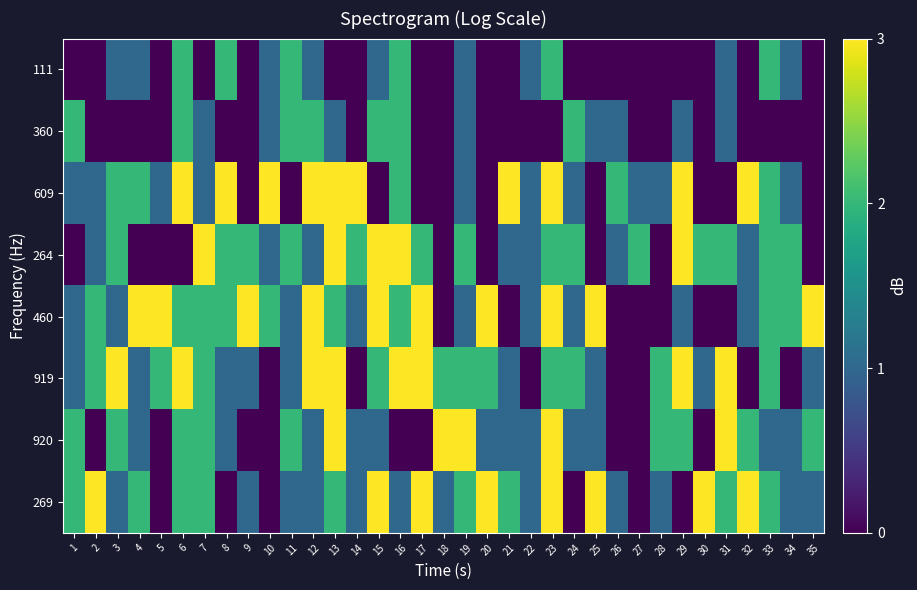

Reading left to right, transcribe all the data shown in this chart.

111: 1=0	2=0	3=1	4=1	5=0	6=2	7=0	8=2	9=0	10=1	11=2	12=1	13=0	14=0	15=1	16=2	17=0	18=0	19=1	20=0	21=0	22=1	23=2	24=0	25=0	26=0	27=0	28=0	29=0	30=0	31=1	32=0	33=2	34=1	35=0
360: 1=2	2=0	3=0	4=0	5=0	6=2	7=1	8=0	9=0	10=1	11=2	12=2	13=1	14=0	15=2	16=2	17=0	18=0	19=1	20=0	21=0	22=0	23=0	24=2	25=1	26=1	27=0	28=0	29=1	30=0	31=1	32=0	33=0	34=0	35=0
609: 1=1	2=1	3=2	4=2	5=1	6=3	7=1	8=3	9=0	10=3	11=0	12=3	13=3	14=3	15=0	16=2	17=0	18=0	19=1	20=0	21=3	22=1	23=3	24=1	25=0	26=2	27=1	28=1	29=3	30=0	31=0	32=3	33=2	34=1	35=0
264: 1=0	2=1	3=2	4=0	5=0	6=0	7=3	8=2	9=2	10=1	11=2	12=1	13=3	14=2	15=3	16=3	17=2	18=0	19=2	20=0	21=1	22=1	23=2	24=2	25=0	26=1	27=2	28=0	29=3	30=2	31=2	32=1	33=2	34=2	35=0
460: 1=1	2=2	3=1	4=3	5=3	6=2	7=2	8=2	9=3	10=2	11=1	12=3	13=2	14=1	15=3	16=2	17=3	18=0	19=1	20=3	21=0	22=1	23=3	24=1	25=3	26=0	27=0	28=0	29=1	30=0	31=0	32=1	33=2	34=2	35=3
919: 1=1	2=2	3=3	4=1	5=2	6=3	7=2	8=1	9=1	10=0	11=1	12=3	13=3	14=0	15=2	16=3	17=3	18=2	19=2	20=2	21=1	22=0	23=2	24=2	25=1	26=0	27=0	28=2	29=3	30=1	31=3	32=0	33=2	34=0	35=1
920: 1=2	2=0	3=2	4=1	5=0	6=2	7=2	8=1	9=0	10=0	11=2	12=1	13=3	14=1	15=1	16=0	17=0	18=3	19=3	20=1	21=1	22=1	23=3	24=1	25=1	26=0	27=0	28=2	29=2	30=0	31=3	32=2	33=1	34=1	35=2
269: 1=2	2=3	3=1	4=2	5=0	6=2	7=2	8=0	9=1	10=0	11=1	12=1	13=2	14=1	15=3	16=1	17=3	18=1	19=2	20=3	21=2	22=1	23=3	24=0	25=3	26=1	27=0	28=1	29=0	30=3	31=2	32=3	33=2	34=1	35=1